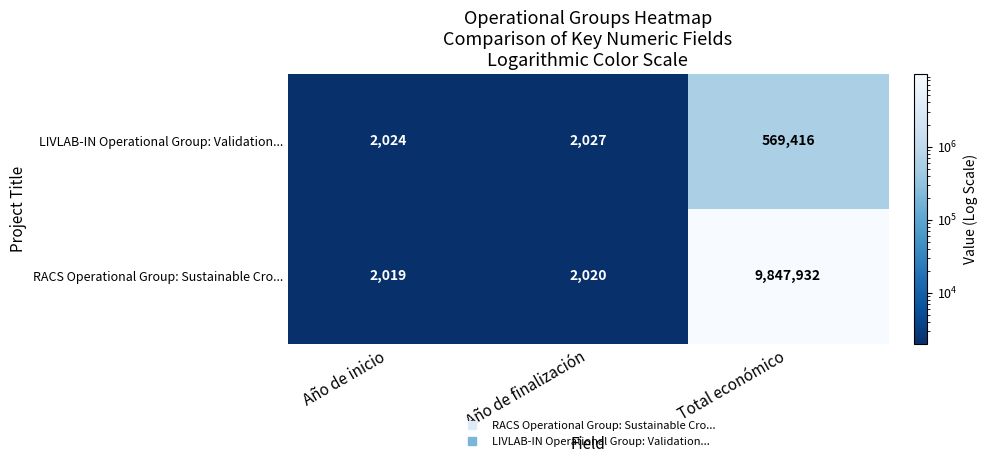

What is the approximate value of LIVLAB-IN Operational Group: Validation... at Año de finalización, to the nearest 10?

2030